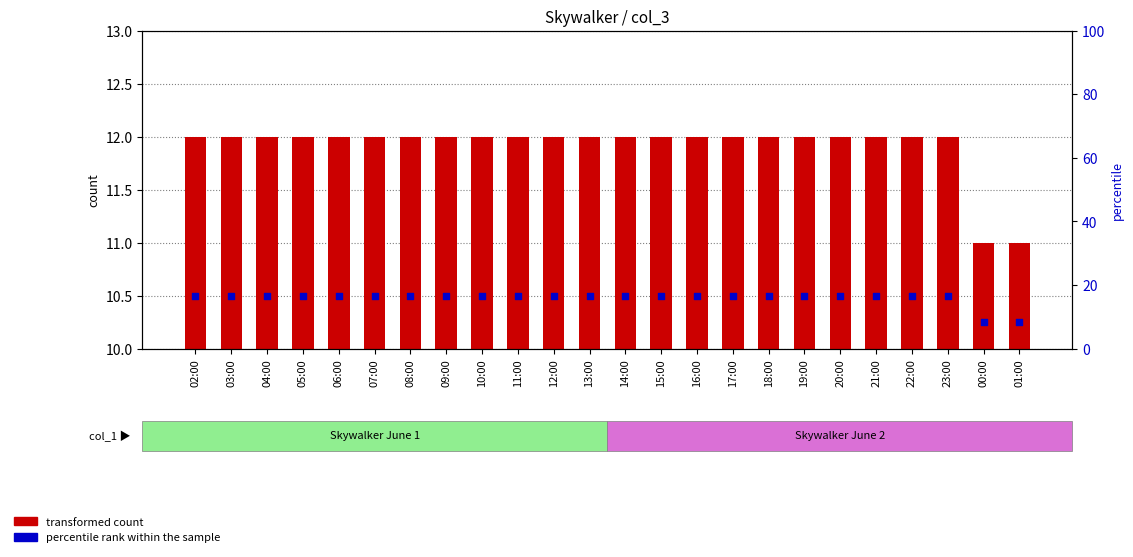

Which series has the largest total across all categories?

percentile rank within the sample